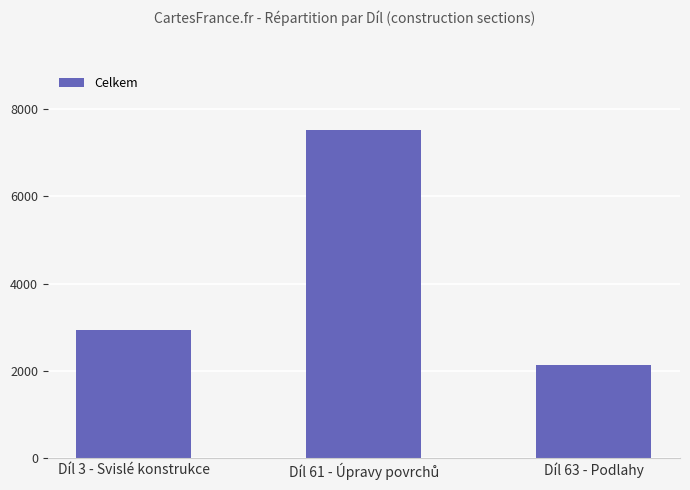

What is the change in value from Díl 3 - Svislé konstrukce to Díl 63 - Podlahy?

-792.0